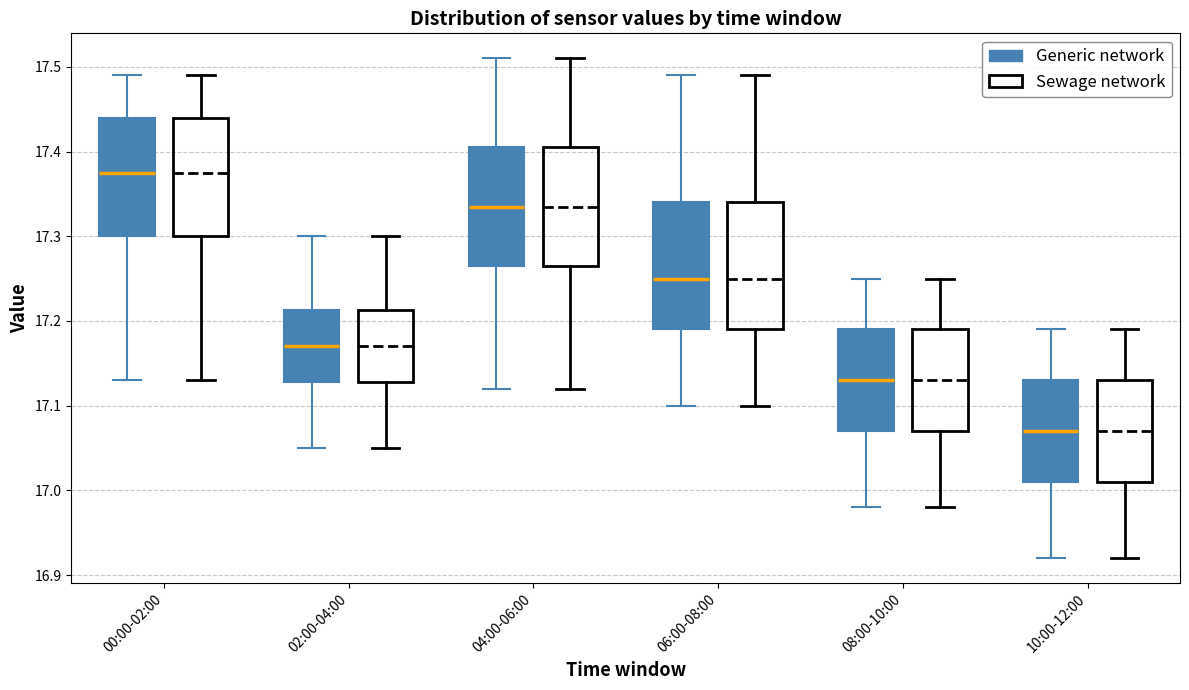

Where does the upper whisker of the box for 00:00-02:00 (Generic network) end on the y-axis? The values are not printed on the chart, so give them approximately, as read against the axis.

17.49